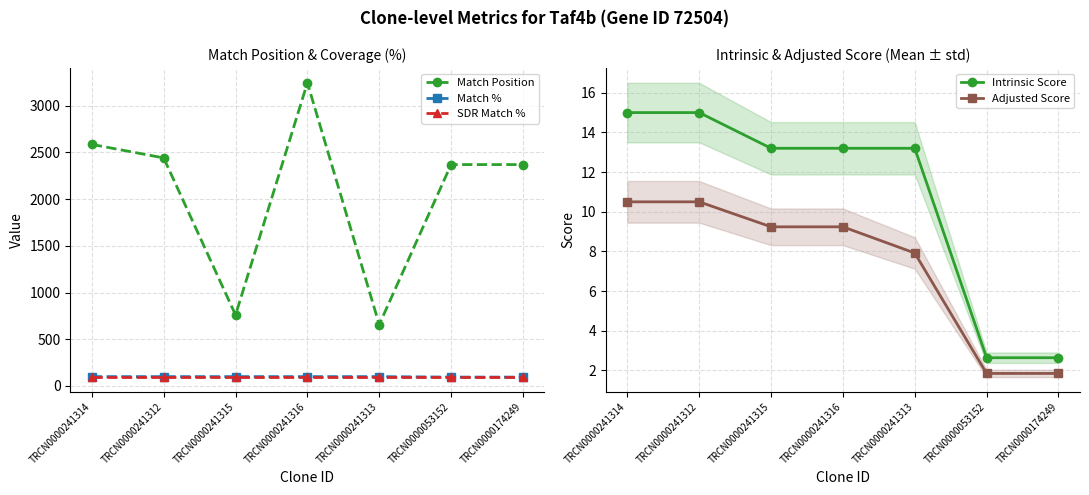

What is the average value of the Match Position series?

2061